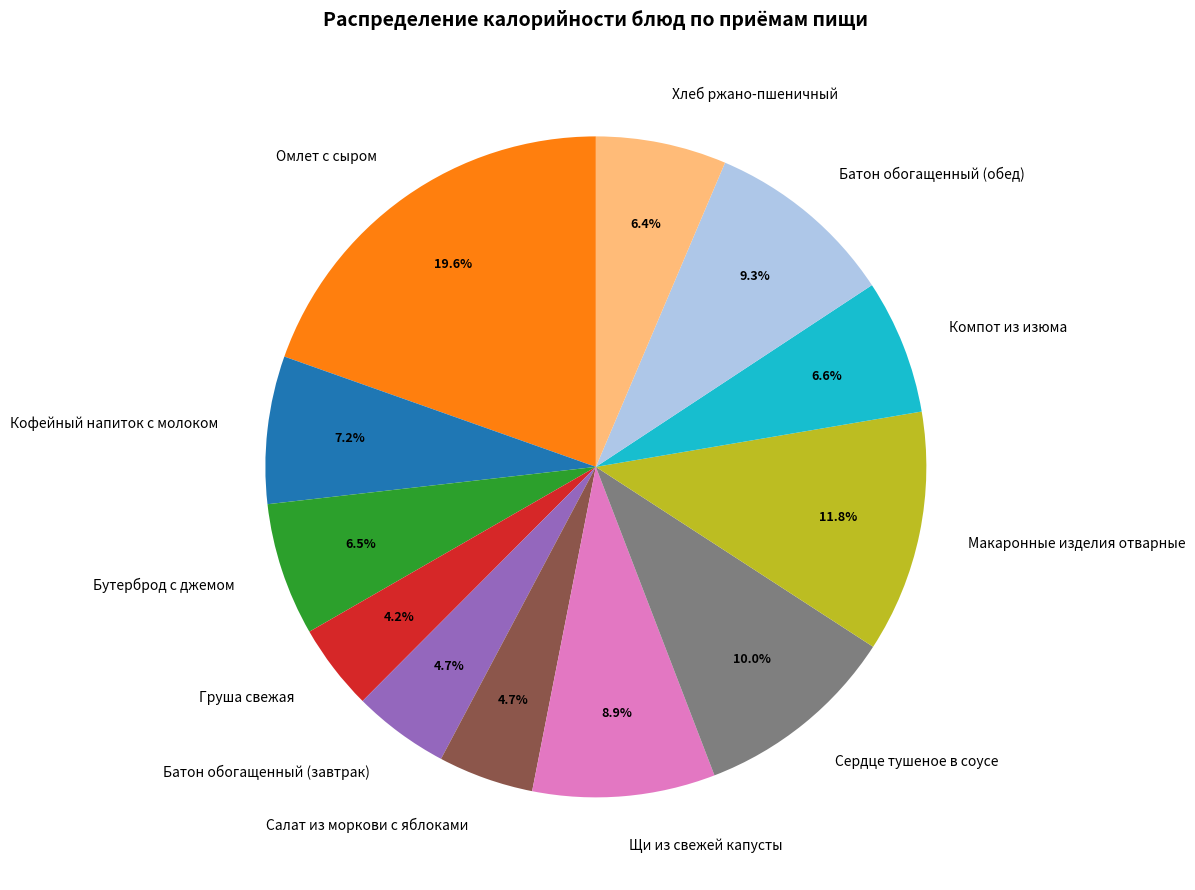

Combined, do Кофейный напиток с молоком and Сердце тушеное в соусе account for over 50%?

No